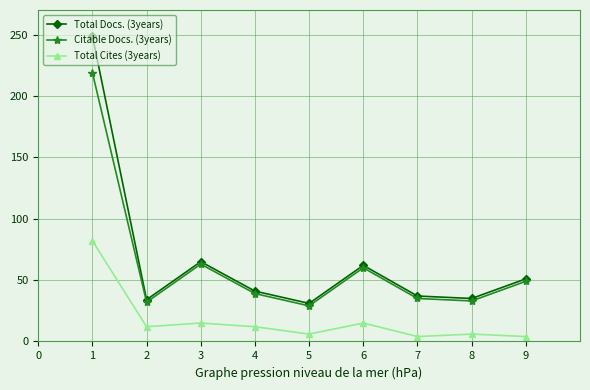

What is the value of the Total Cites (3years) point at the 1st from the left?

82